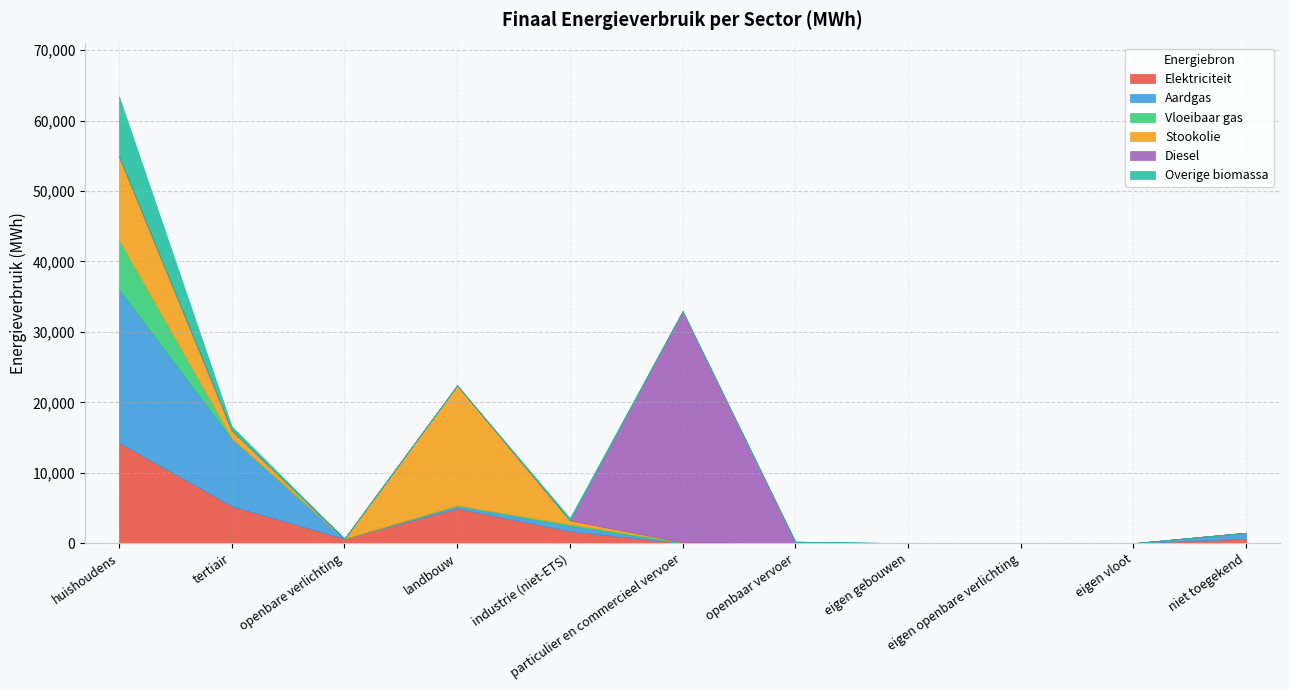

Which category has the lowest value in the Diesel series?

huishoudens